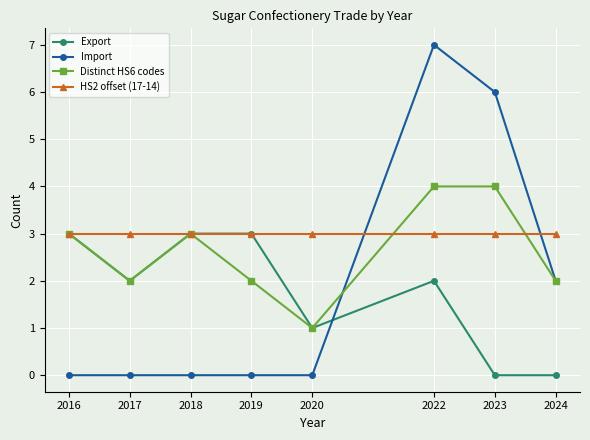

Reading left to right, extract all data points from this chart.

Export: 3	2	3	3	1	2	0	0
Import: 0	0	0	0	0	7	6	2
Distinct HS6 codes: 3	2	3	2	1	4	4	2
HS2 offset (17-14): 3	3	3	3	3	3	3	3